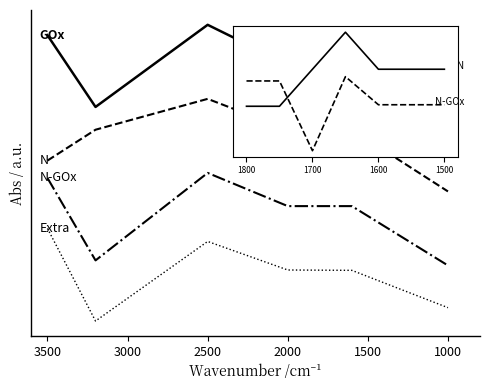

How many positive values does the Extra series have?

5